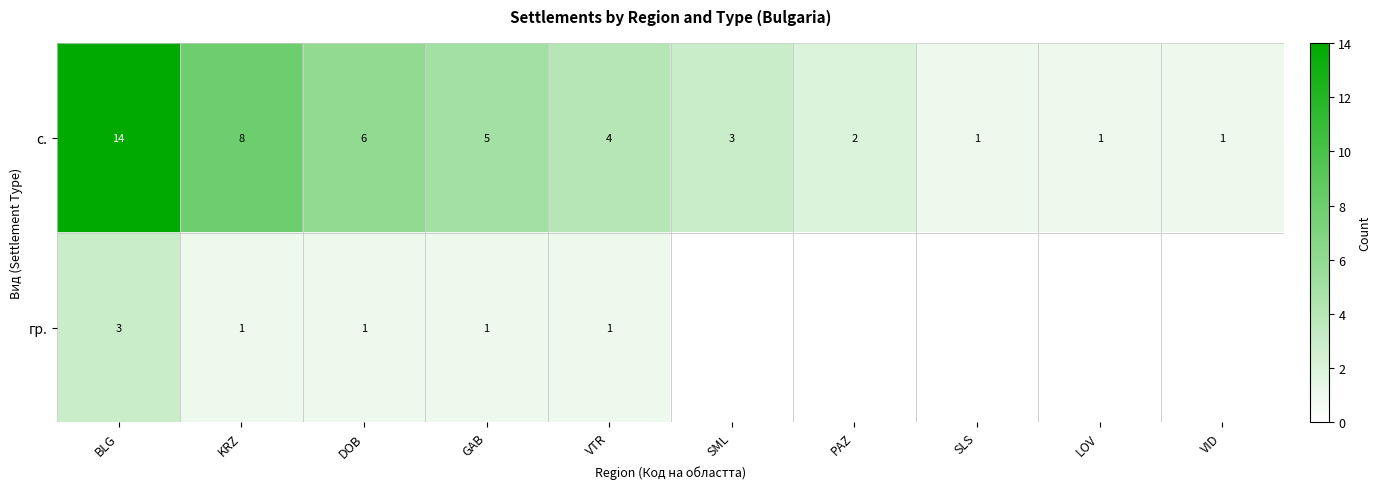

What is the spread (max minus min) of values at DOB?

5